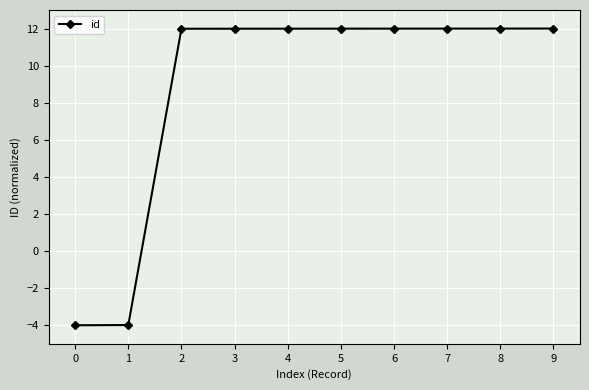

Is it true that the value at 7 is 12.0?

True